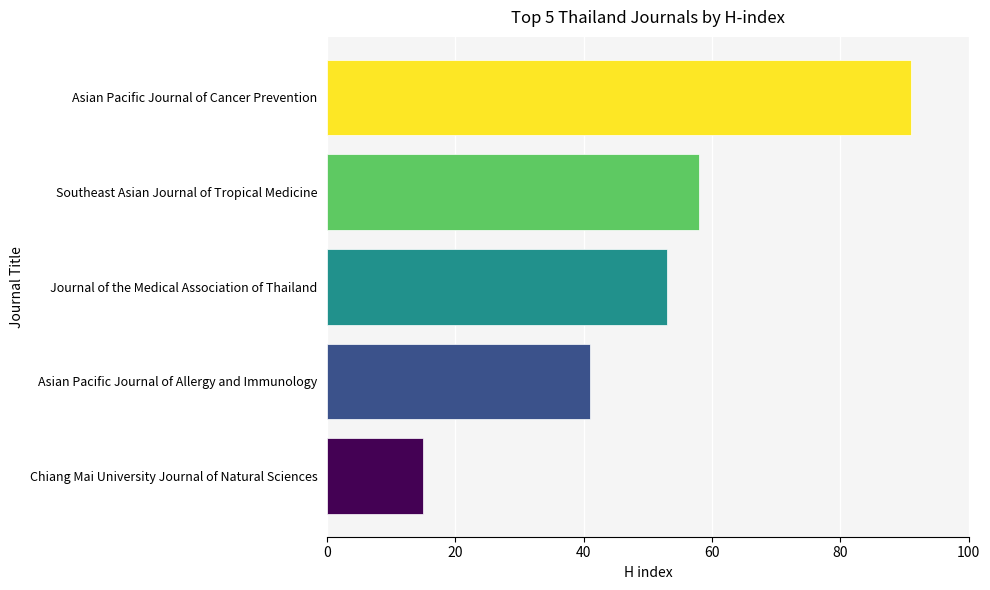

How many data points are less than 53?

2